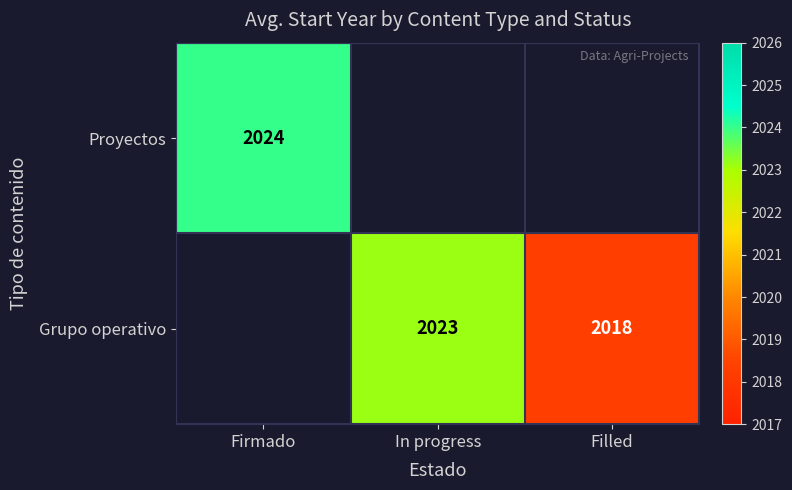

Is it true that Grupo operativo equals 2023 at In progress?

True